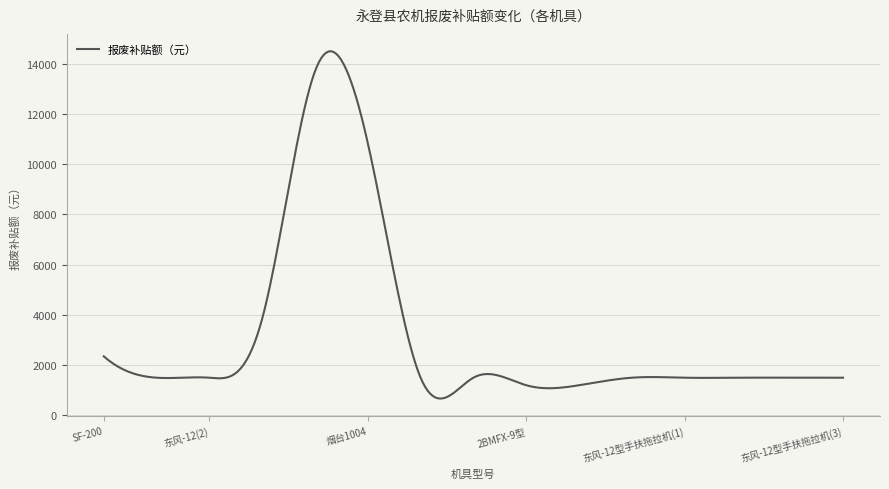

What is the sum of all values?

953607.2